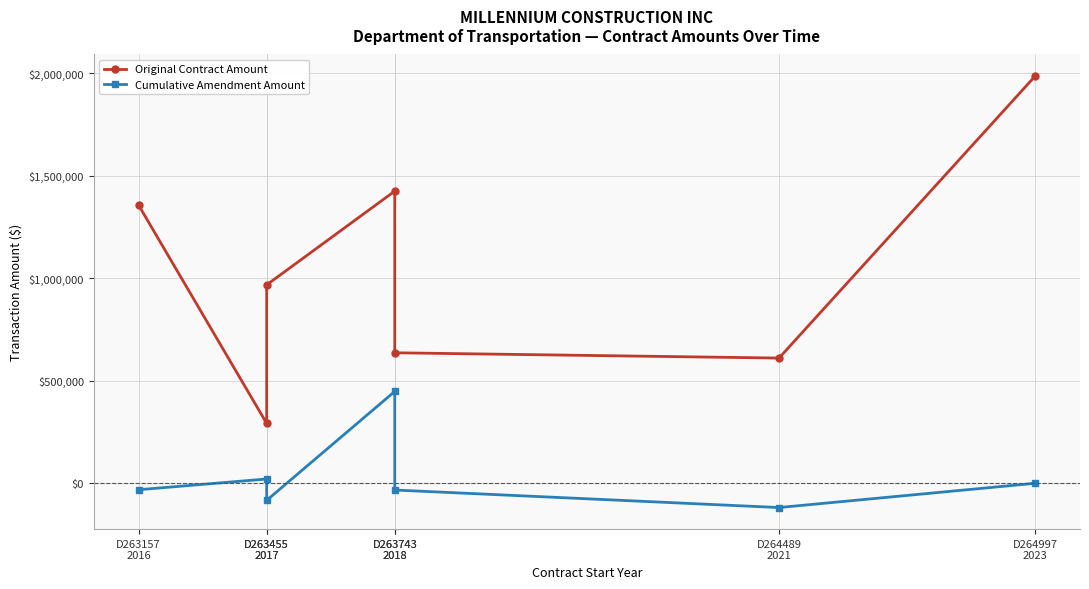

Which category has the lowest value across all series?

D264489
2021